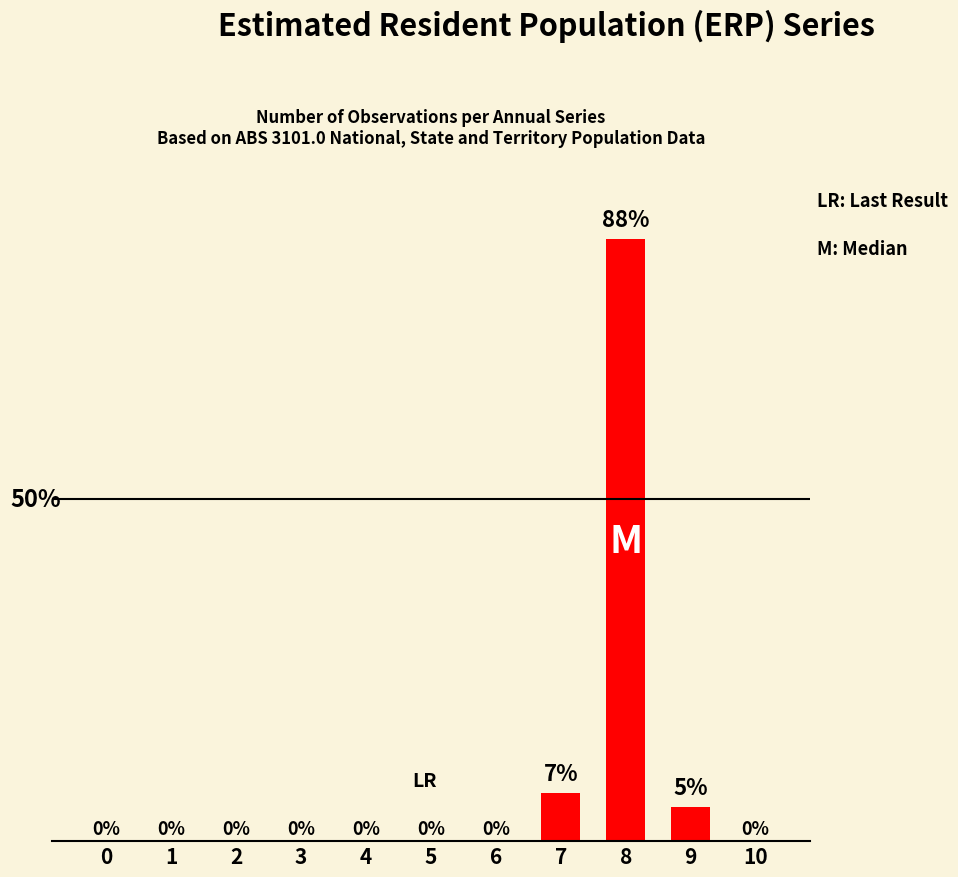

What is the approximate value at 7?

7